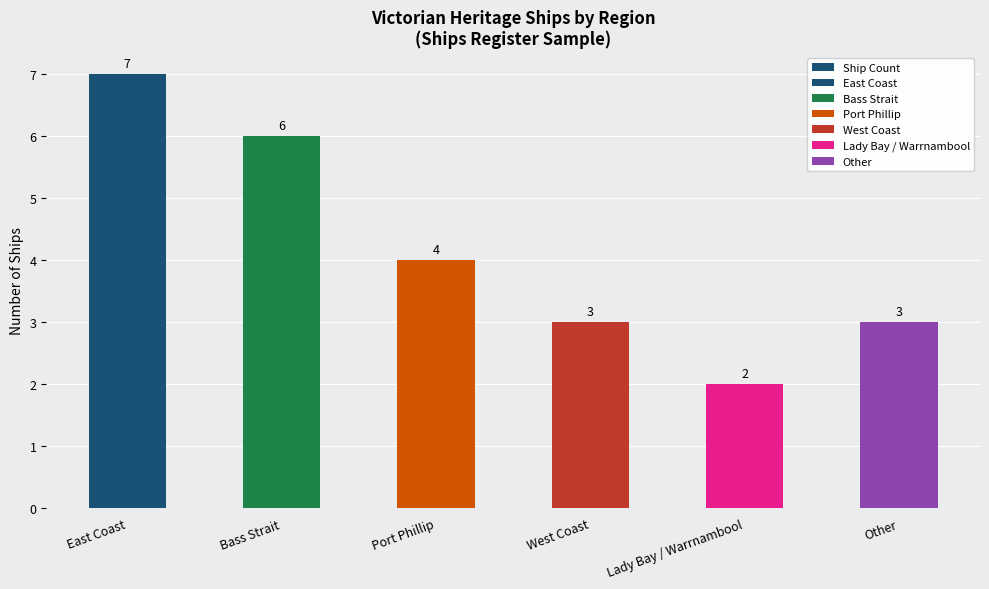

What is the sum of the values at West Coast and Bass Strait?

9